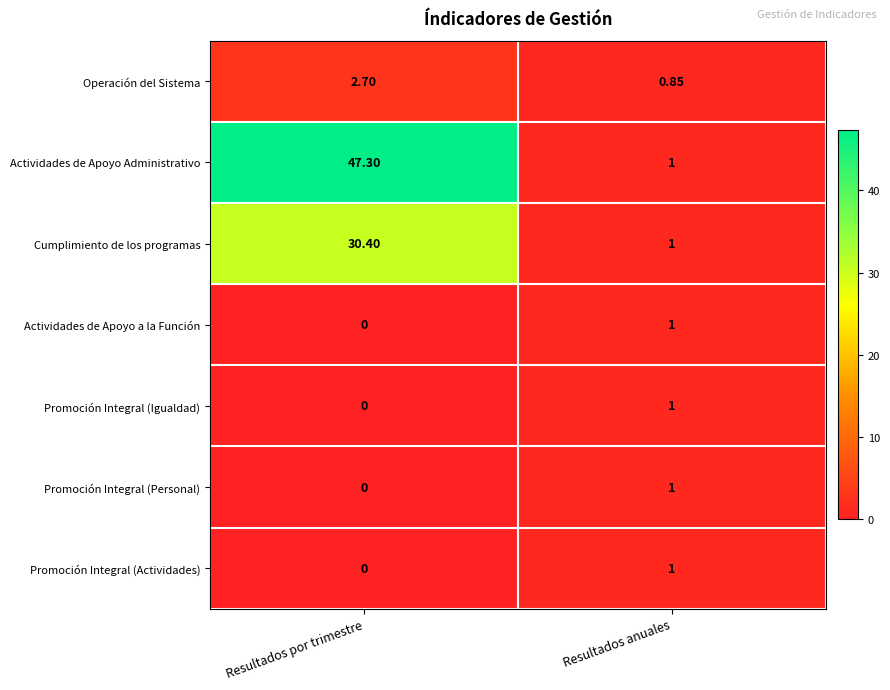

Where is Operación del Sistema nearest to the value 1?

Resultados anuales